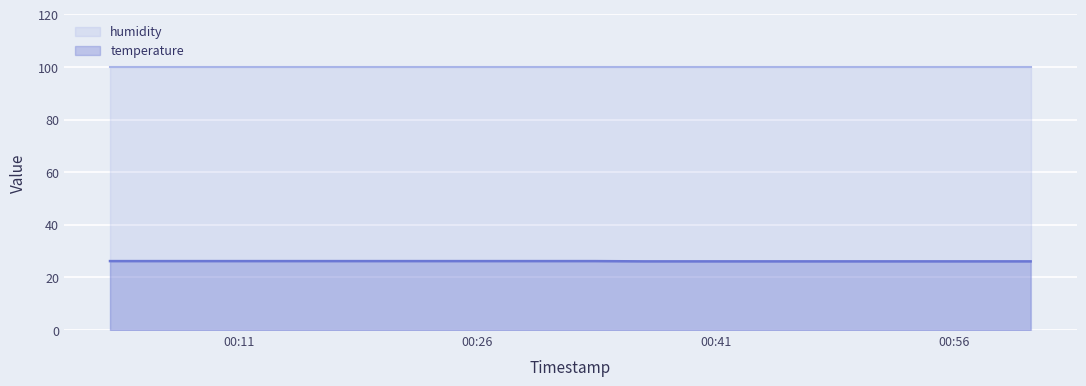

True or false: the data has more than 1 interior local peaks.

False